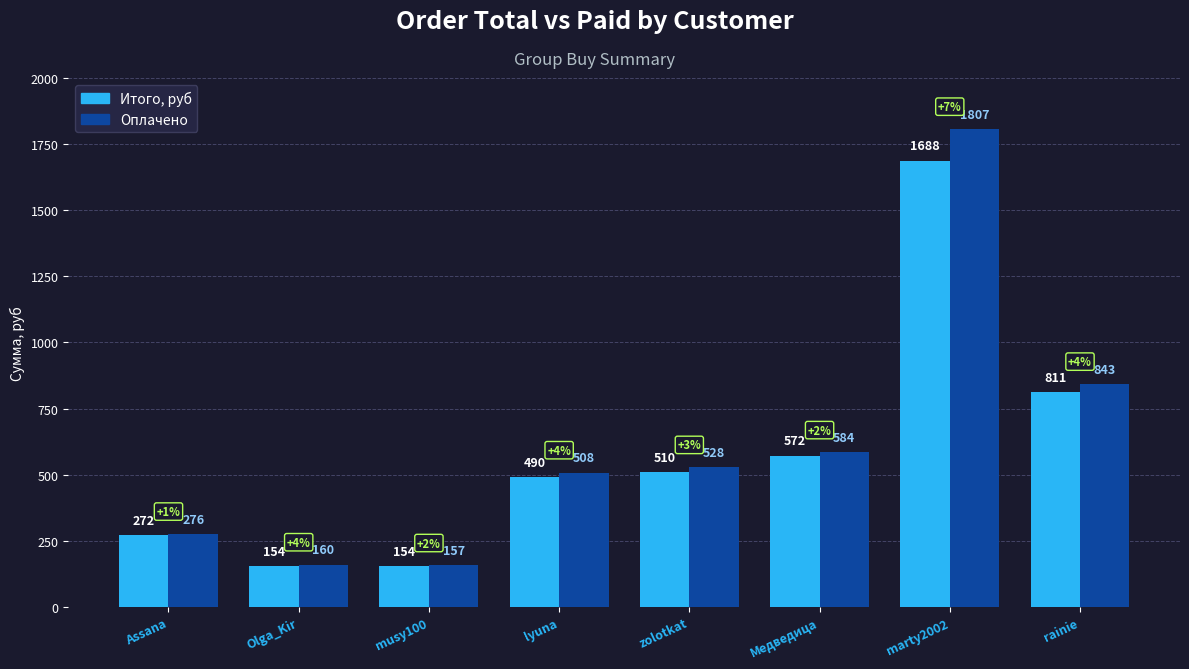

What is the label of the 3rd bar from the right?

Медведица